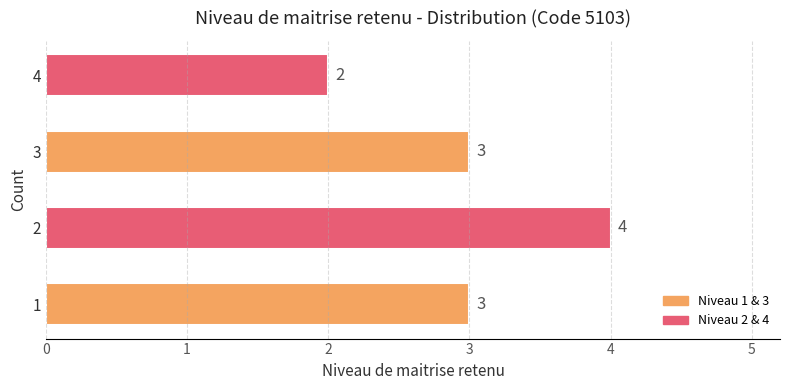

What is the difference between the second highest and minimum values?

1